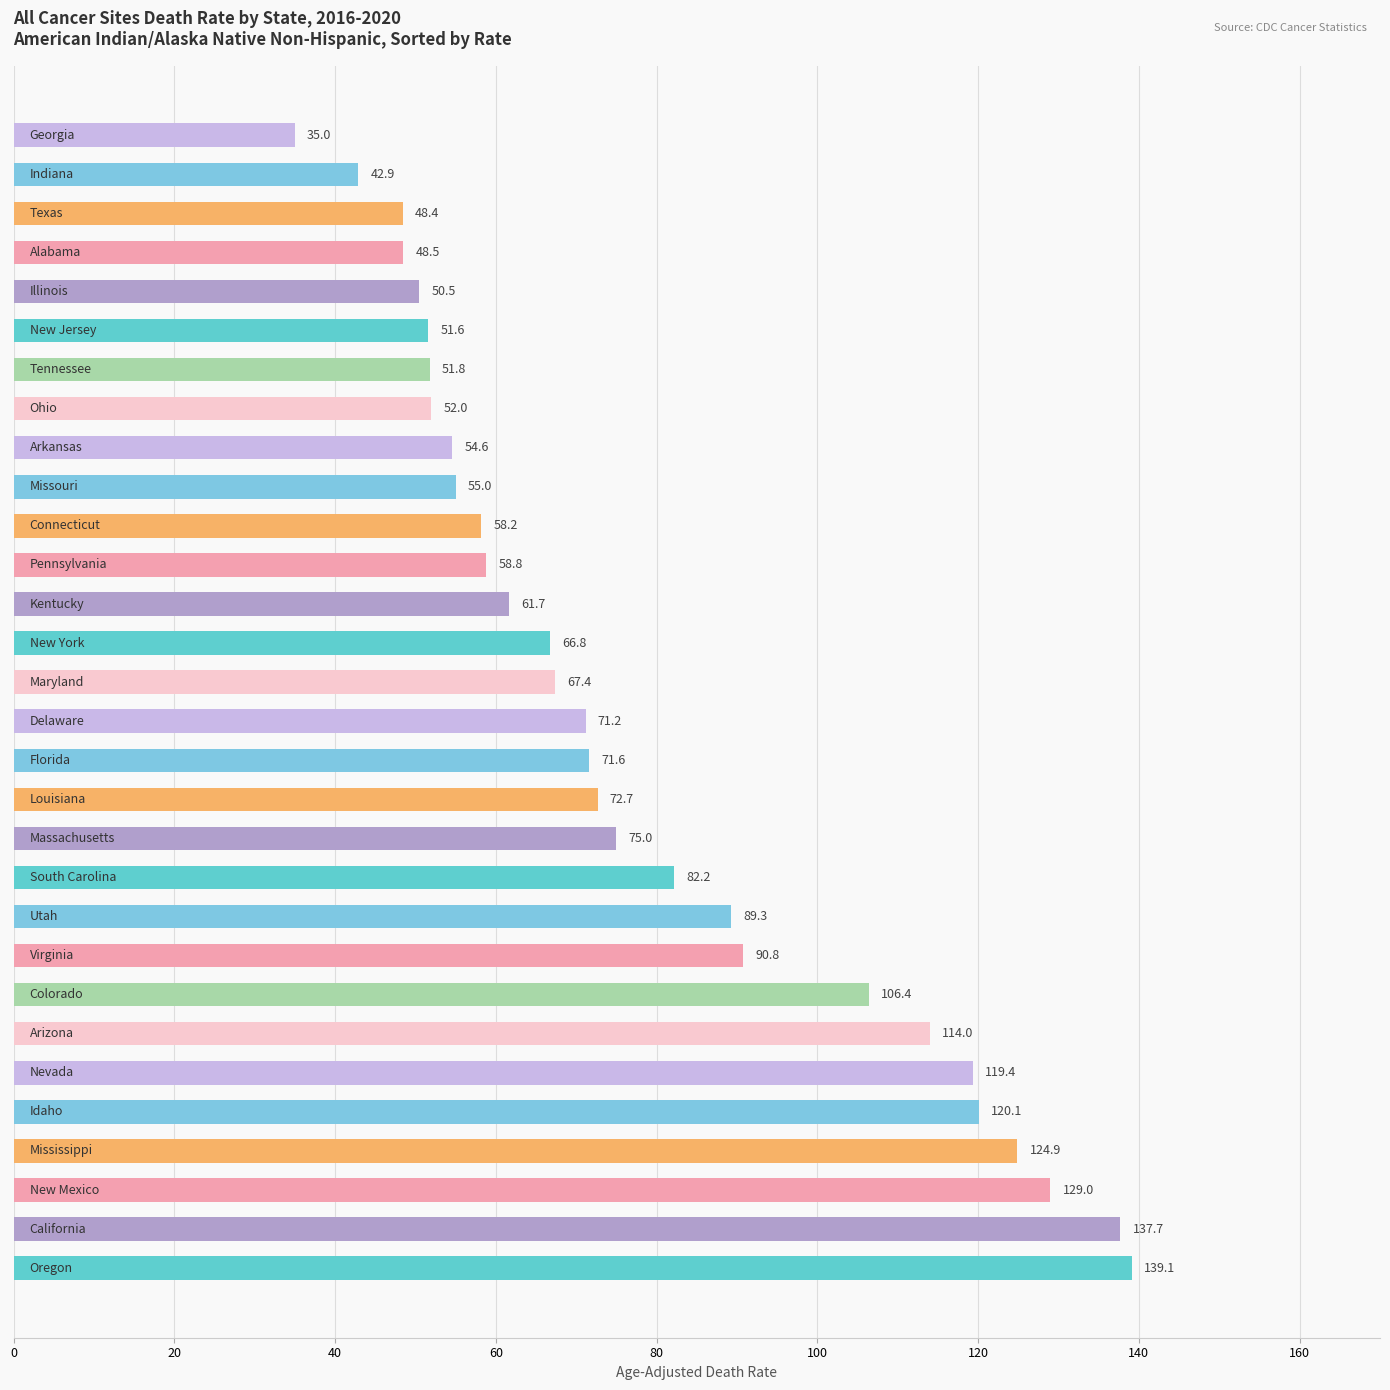

What is the difference between the second highest and minimum values?

102.7